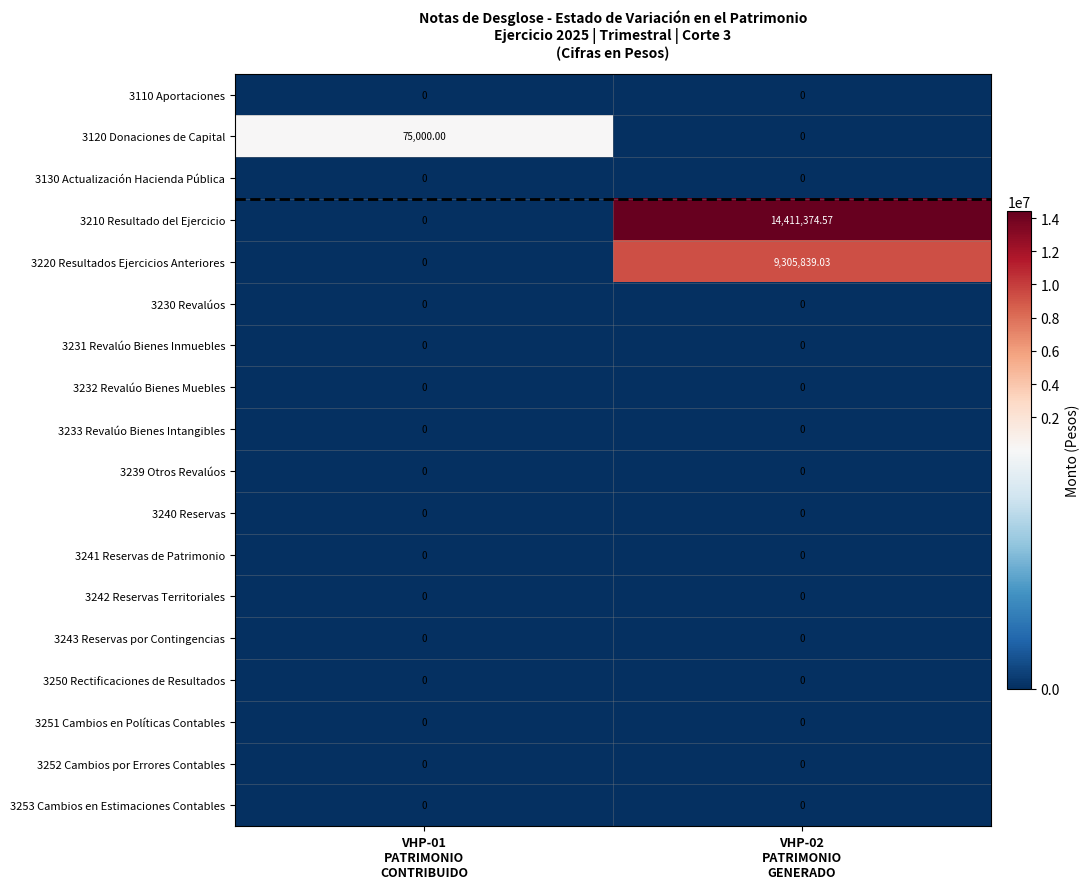

At which category is the sum across all series the highest?

VHP-02
PATRIMONIO
GENERADO